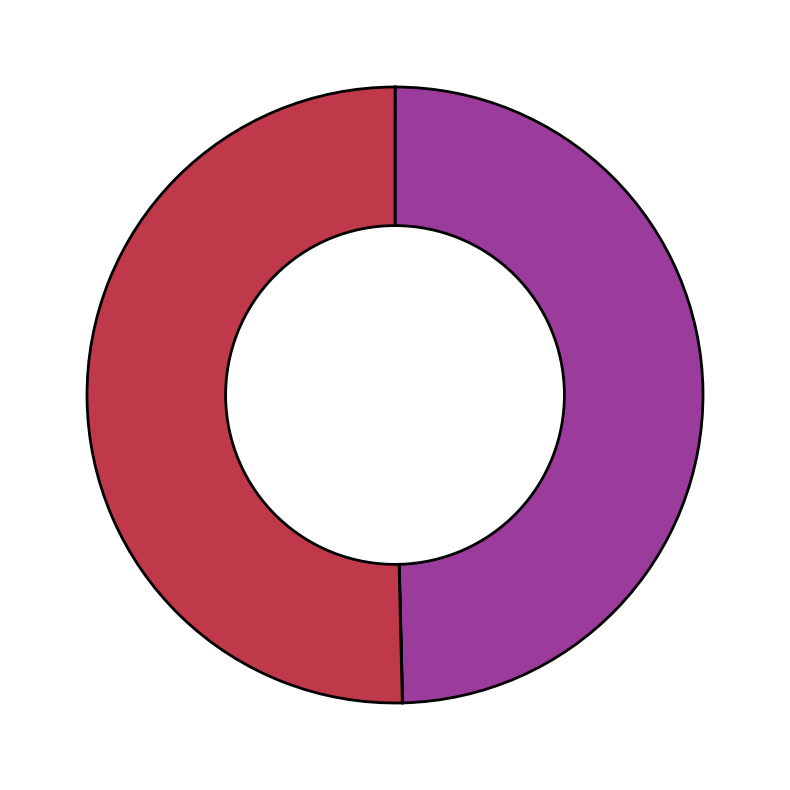

Does any single category account for the majority?

Yes